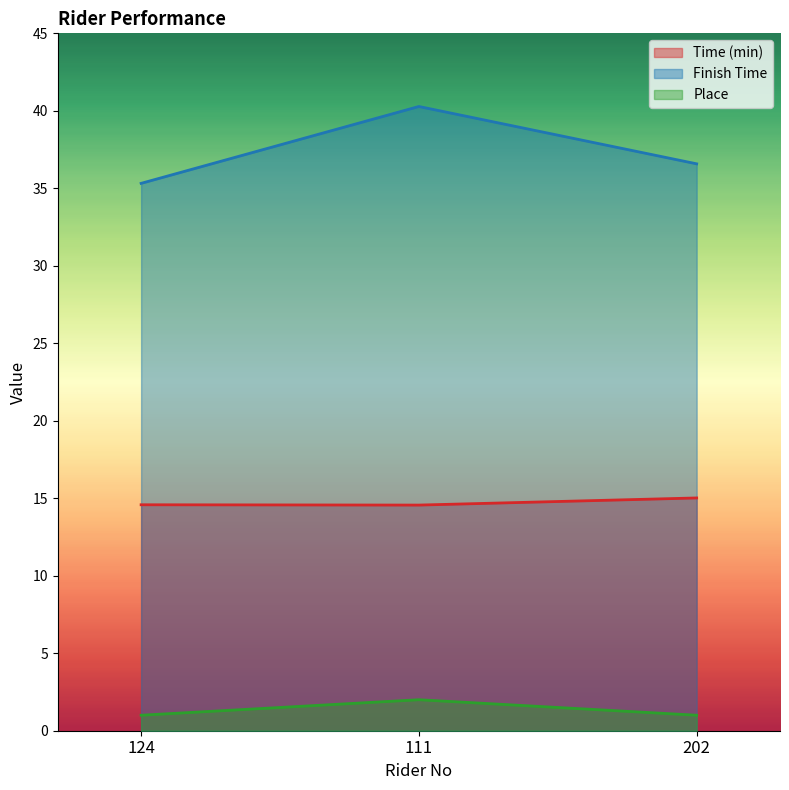

What is the difference between the maximum and second lowest values in the Place series?

1.0